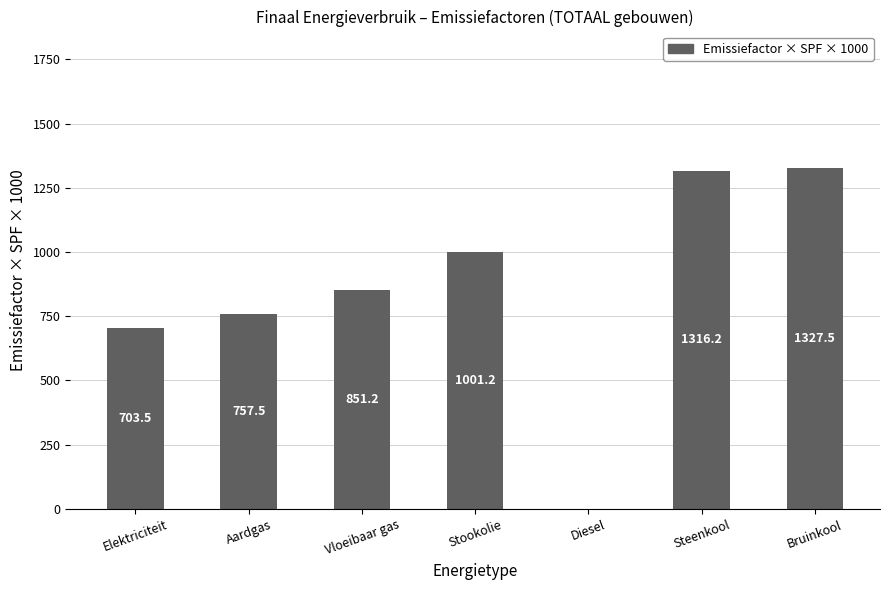

Where does the data first go above 851?

Vloeibaar gas